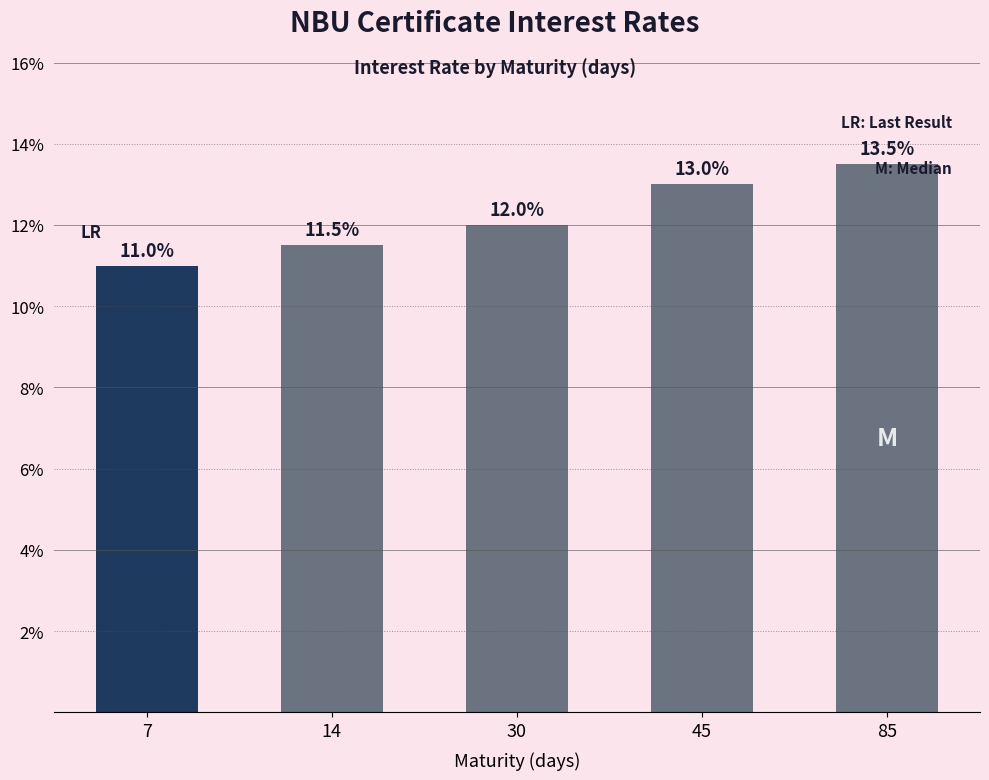

Rank the categories by value from highest to lowest.

85, 45, 30, 14, 7